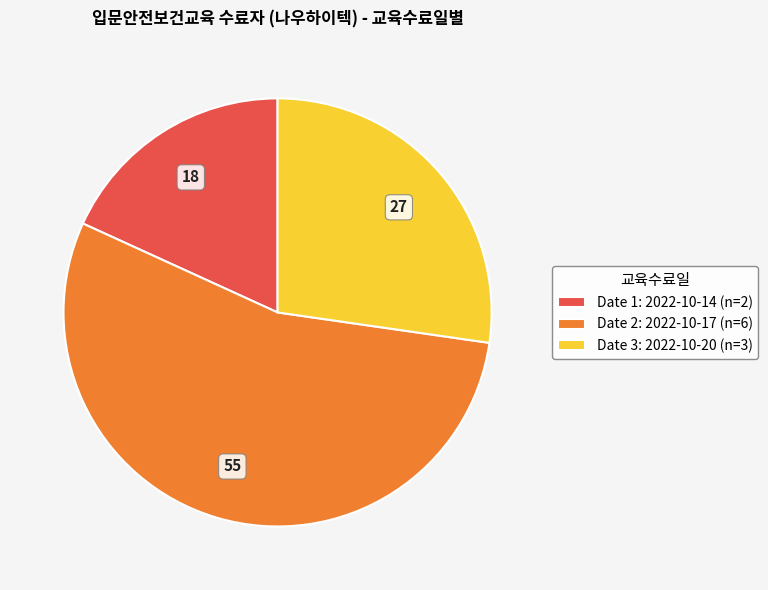

Is there a majority slice in this chart?

Yes